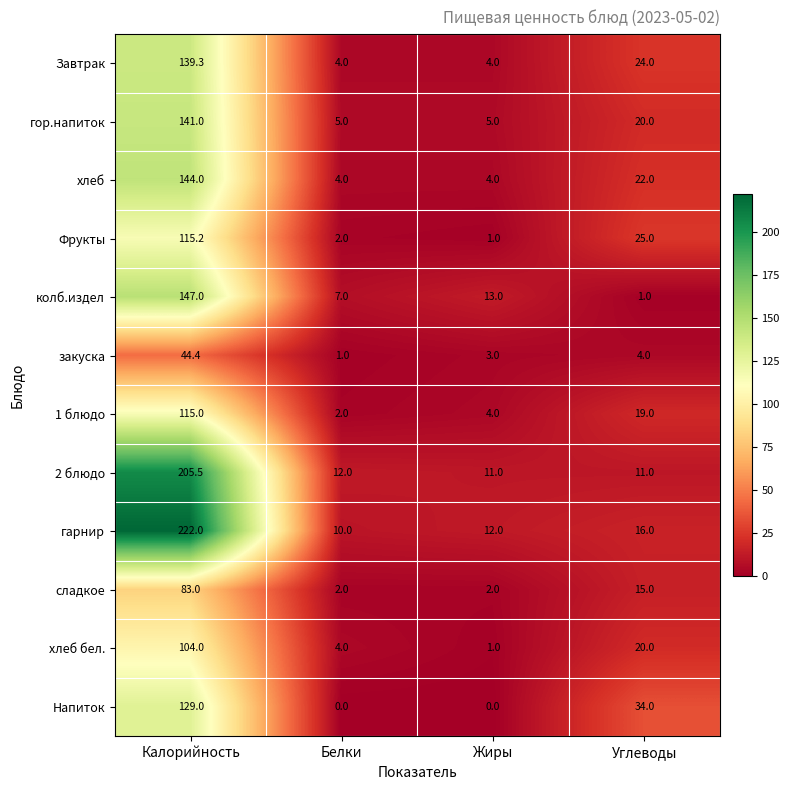

Which category has the highest value across all series?

Калорийность